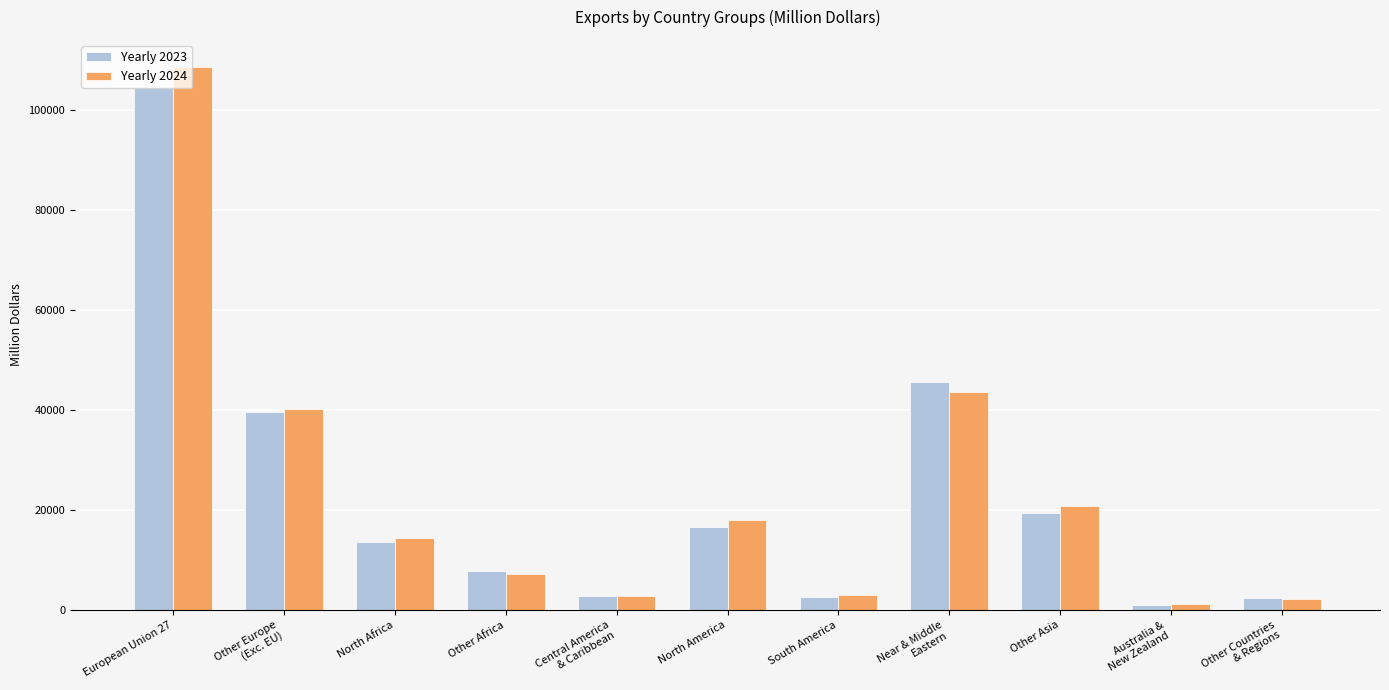

How many values in the Yearly 2024 series exceed 14418?

6